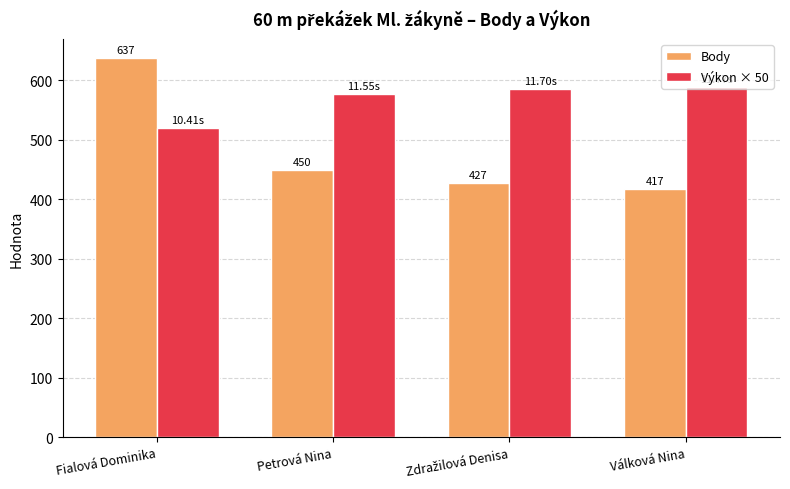

What is the spread (max minus min) of values at Fialová Dominika?

116.5